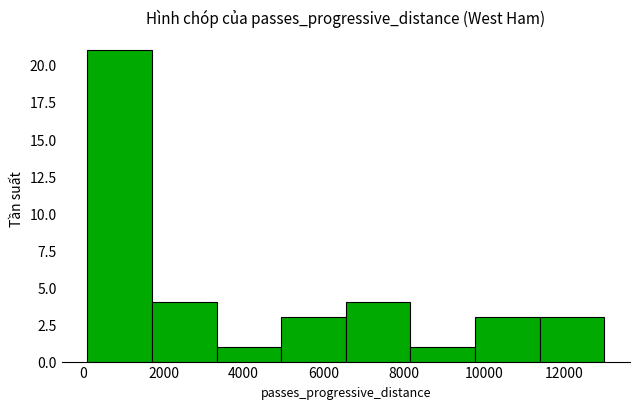

How tall is the bar that spans 200 to 1800 on the x-axis? Neither the bar edges nor the heights are printed on the chart, so give them approximately, as read against the axes.

21